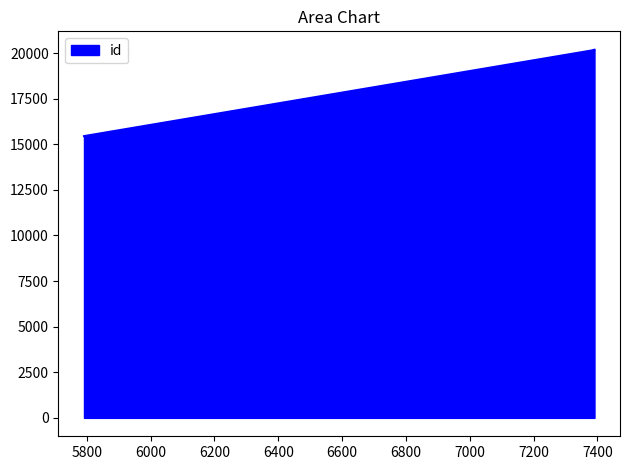

What is the sum of all values?

55772